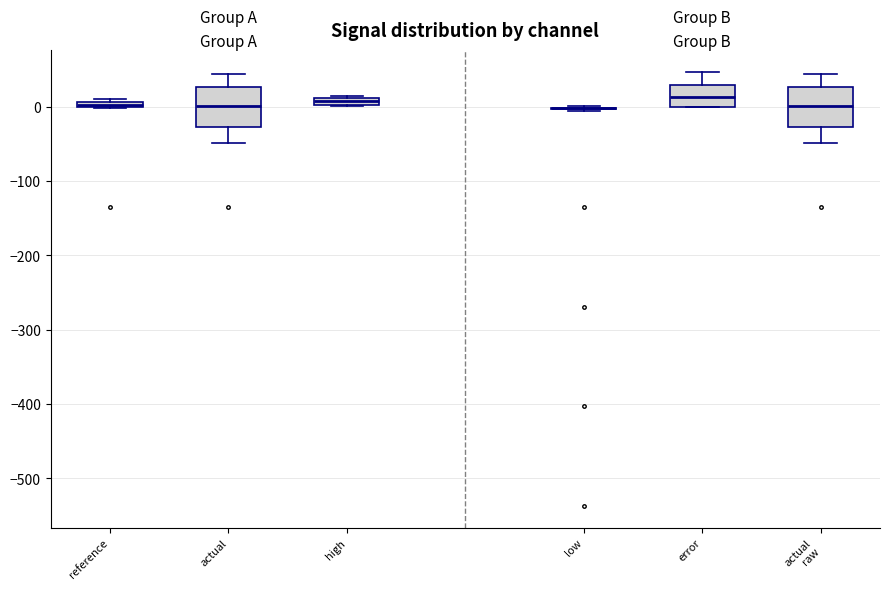

Where is the upper edge of the box for high on the y-axis? The values are not printed on the chart, so give them approximately, as read against the axis.

10